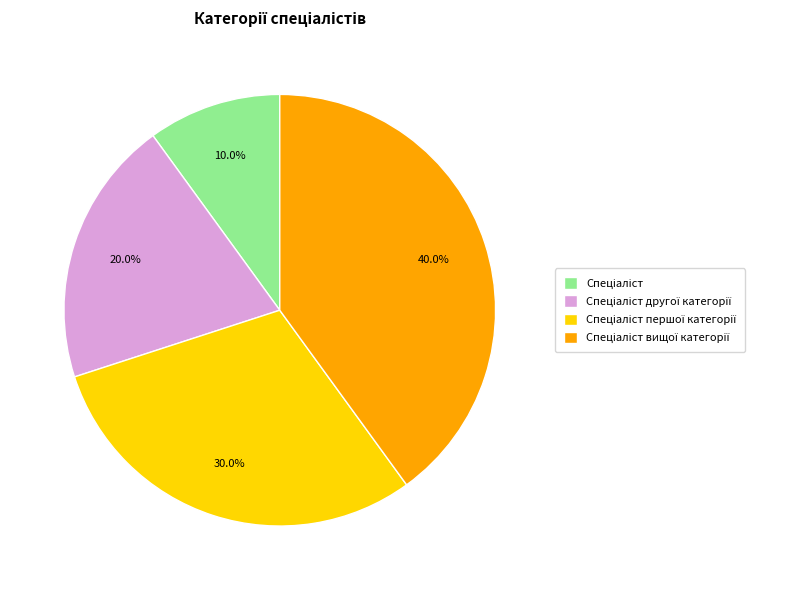

To the nearest percent, what is the difference between the largest and smallest slice percentages?

30%